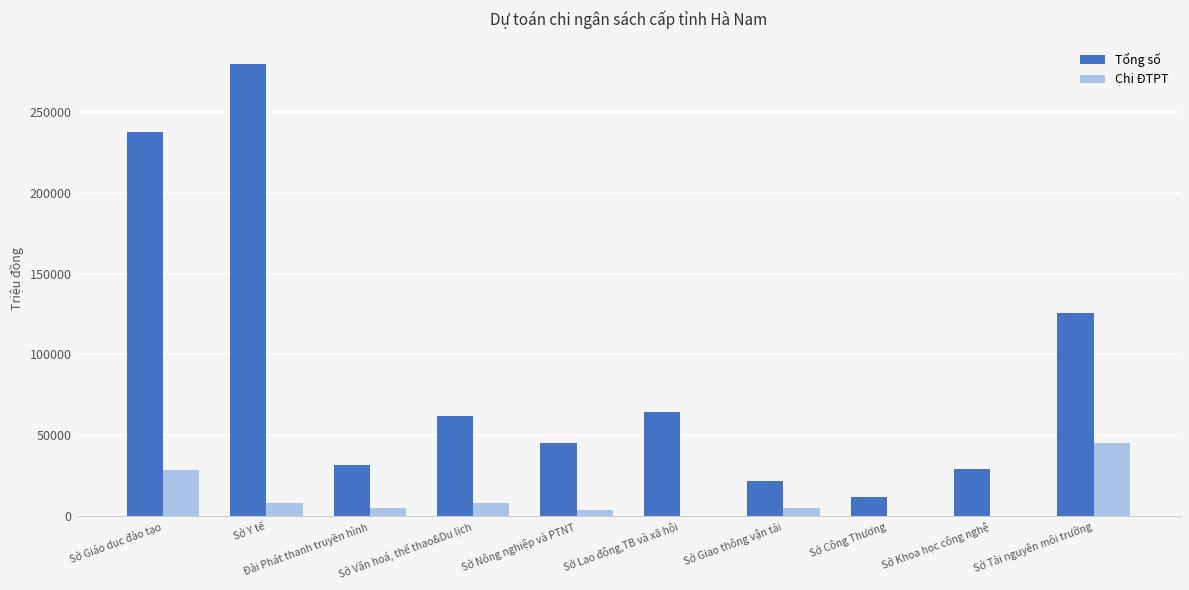

Which series has the largest total across all categories?

Tổng số